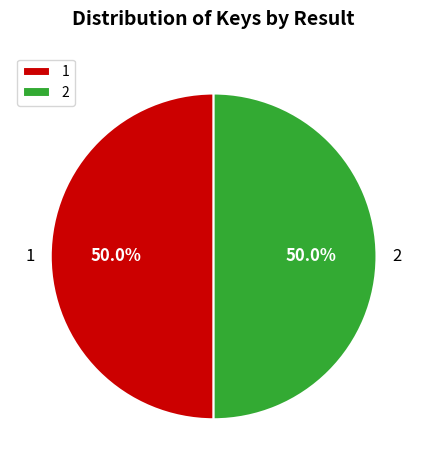

How much of the chart is everything except 1?

50.0%